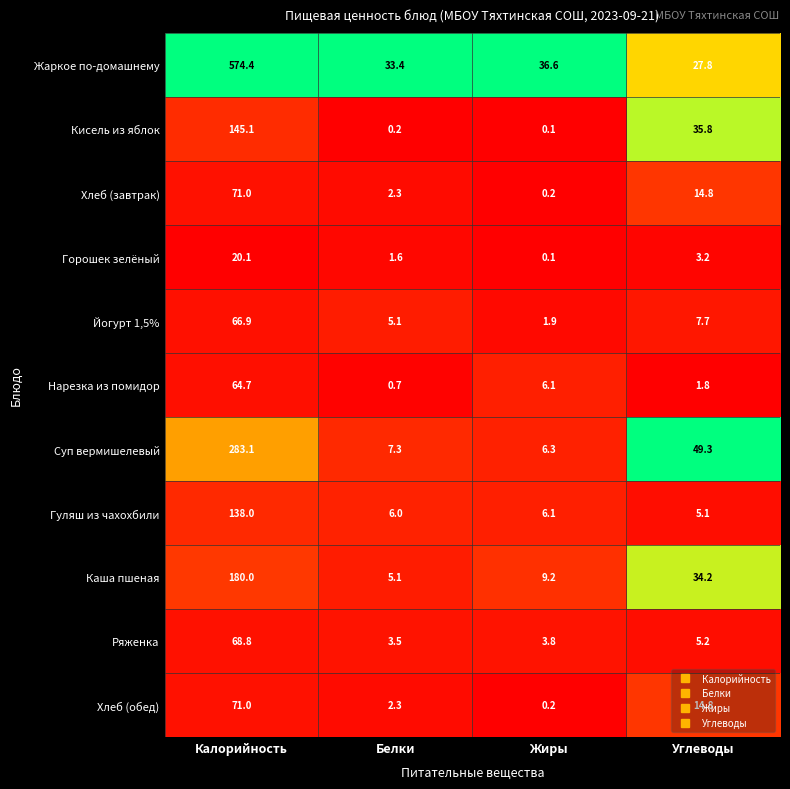

How many series are shown in this chart?

11